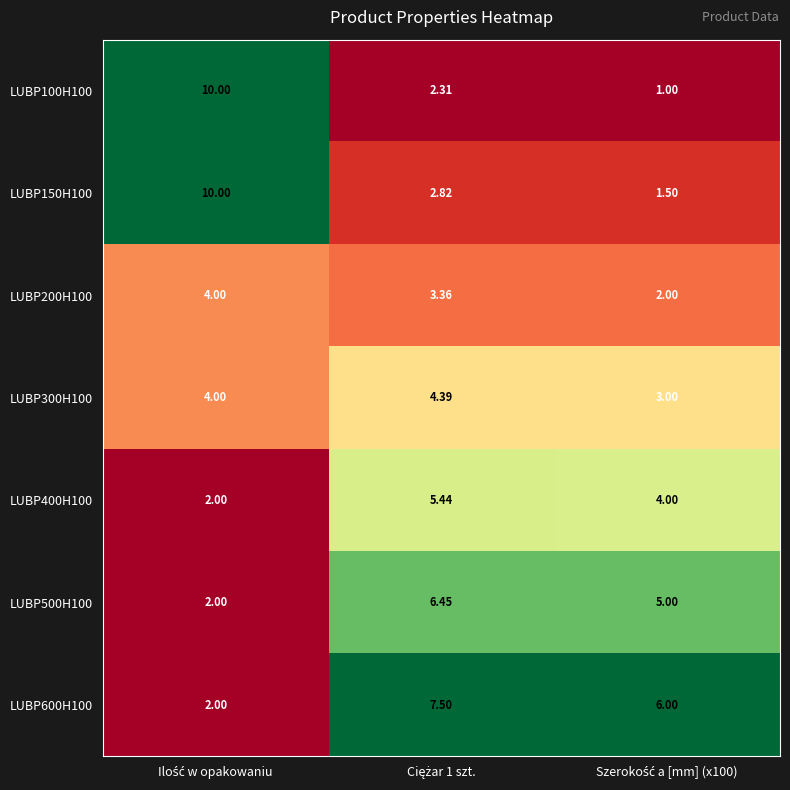

Count the number of data series in this chart.

7